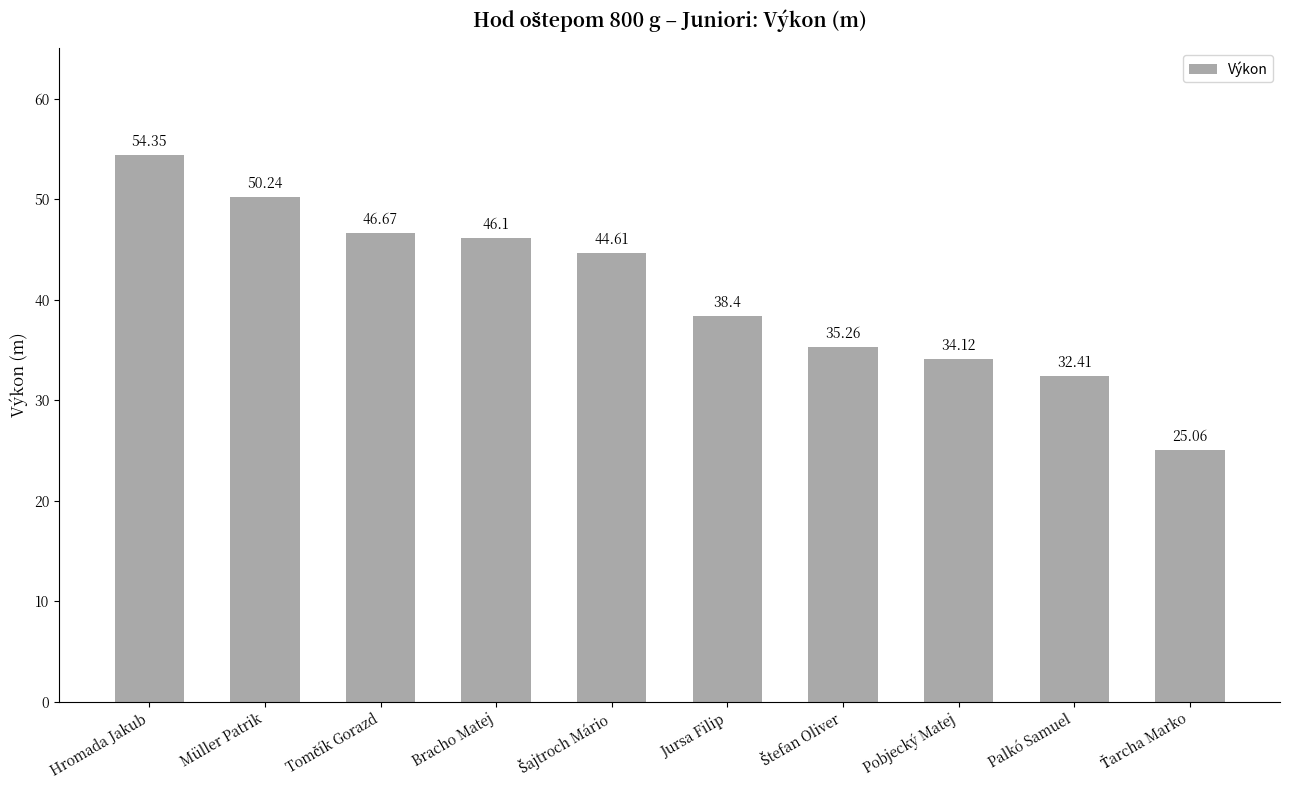

Are the bars horizontal?

No